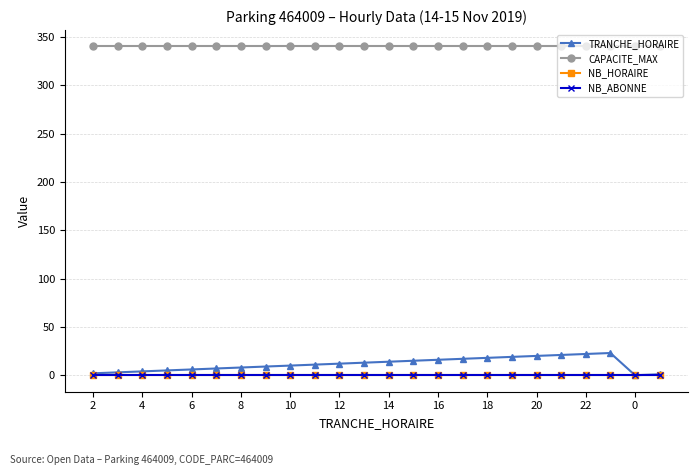

Count the number of data series in this chart.

4